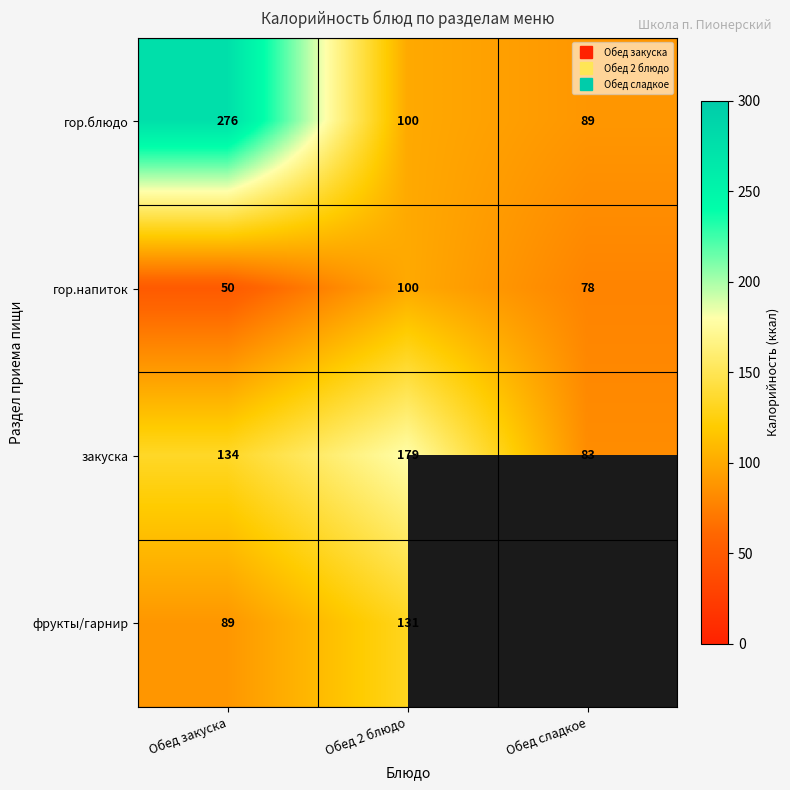

The фрукты/гарнир series shows 234.5 at Обед 2 блюдо. True or false?

False